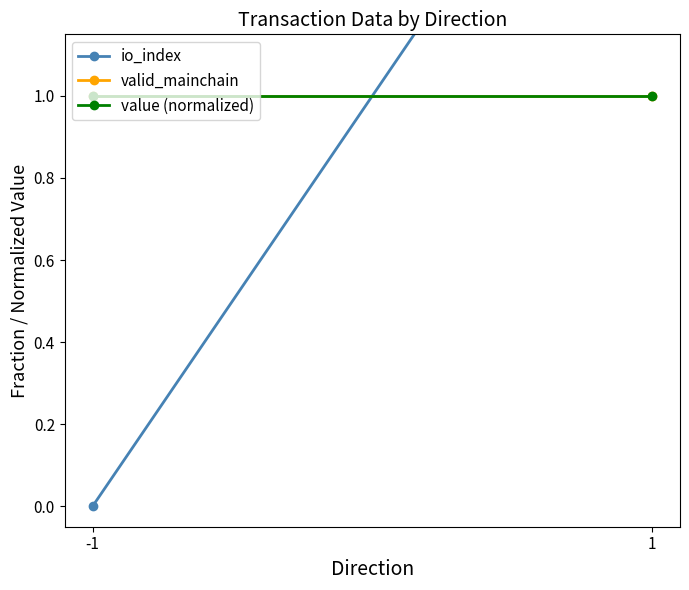

How many categories are shown in the chart?

2